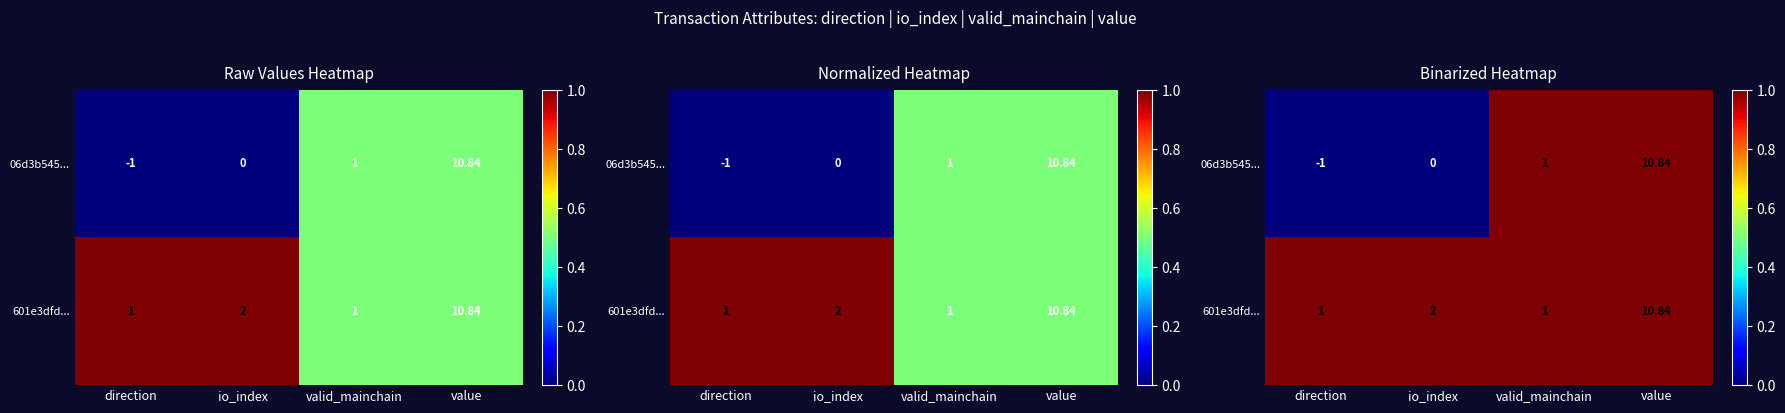

What is the approximate value of 601e3dfd... at direction?

1